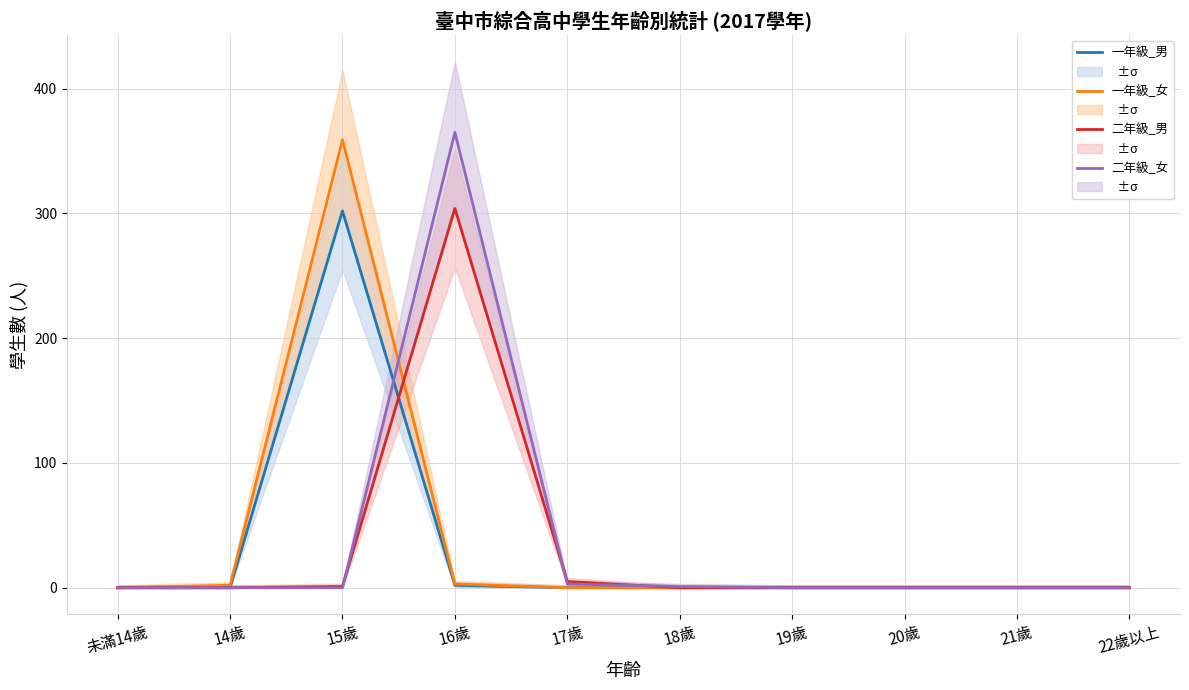

Which category has the highest value in the 二年級_女 series?

16歲